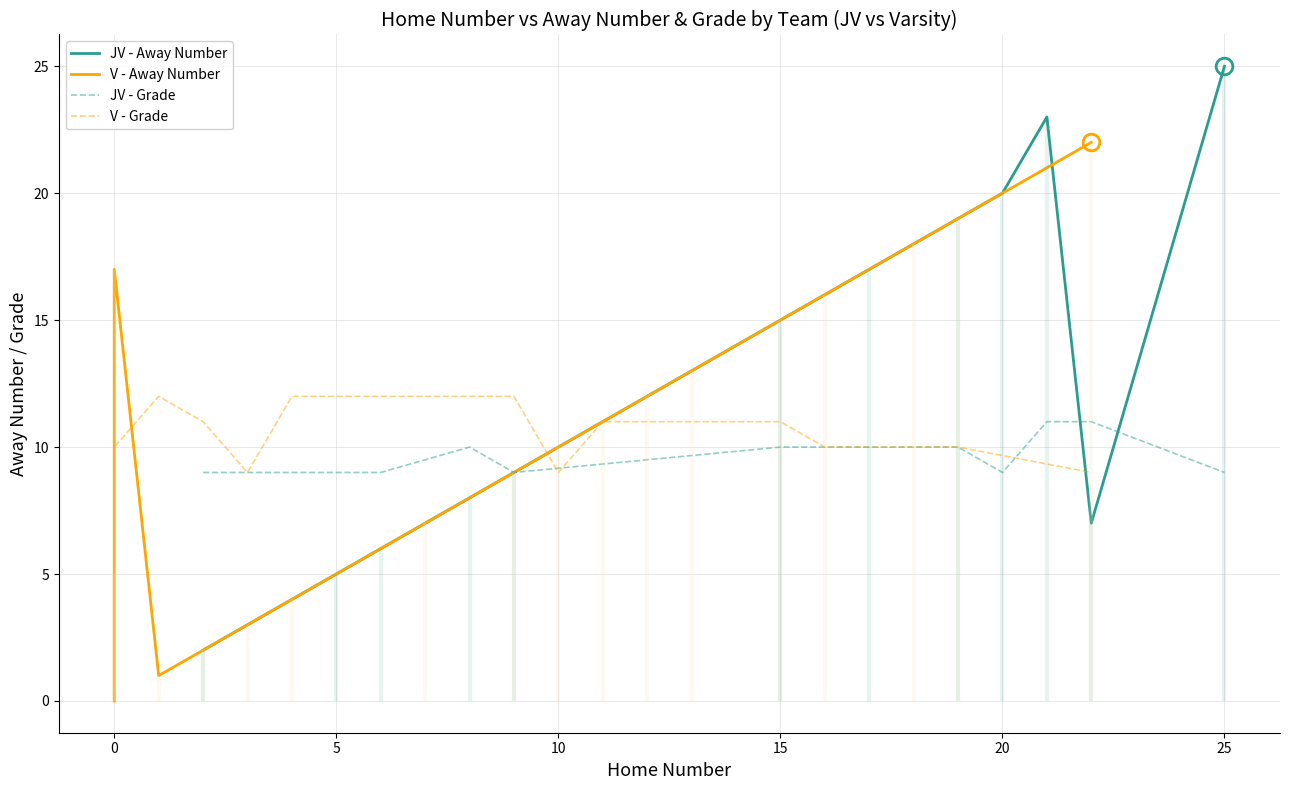

What is the value of the 8th point from the left?

19